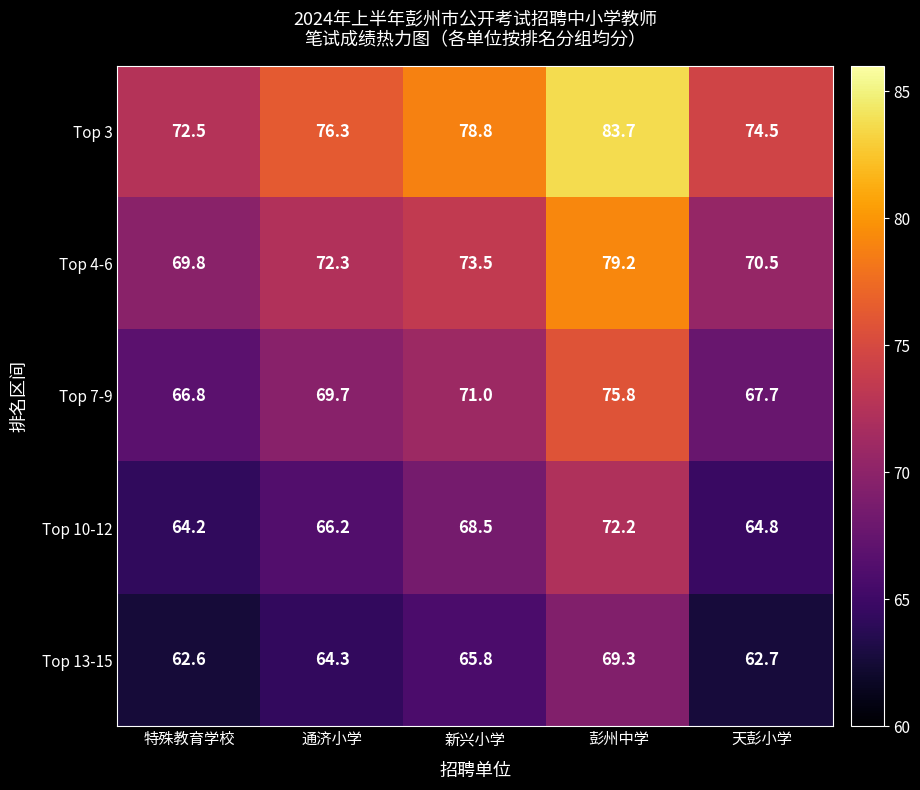

Reading left to right, extract all data points from this chart.

Top 3: 特殊教育学校=72.5	通济小学=76.3	新兴小学=78.8	彭州中学=83.7	天彭小学=74.5
Top 4-6: 特殊教育学校=69.8	通济小学=72.3	新兴小学=73.5	彭州中学=79.2	天彭小学=70.5
Top 7-9: 特殊教育学校=66.8	通济小学=69.7	新兴小学=71.0	彭州中学=75.8	天彭小学=67.7
Top 10-12: 特殊教育学校=64.2	通济小学=66.2	新兴小学=68.5	彭州中学=72.2	天彭小学=64.8
Top 13-15: 特殊教育学校=62.6	通济小学=64.3	新兴小学=65.8	彭州中学=69.3	天彭小学=62.7